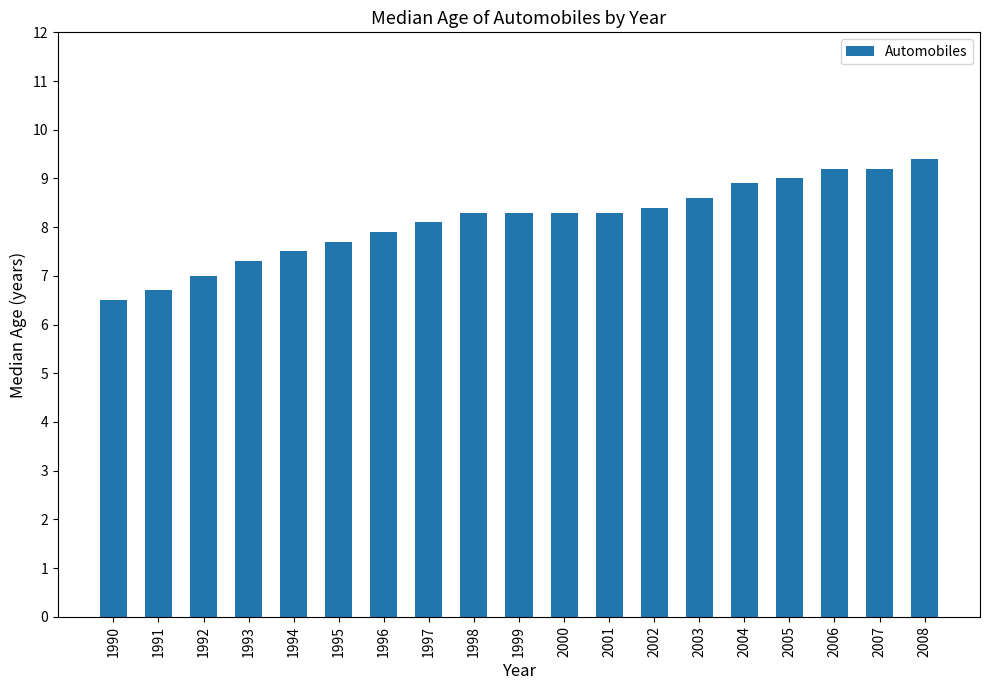

What is the minimum value shown in the chart?

6.5